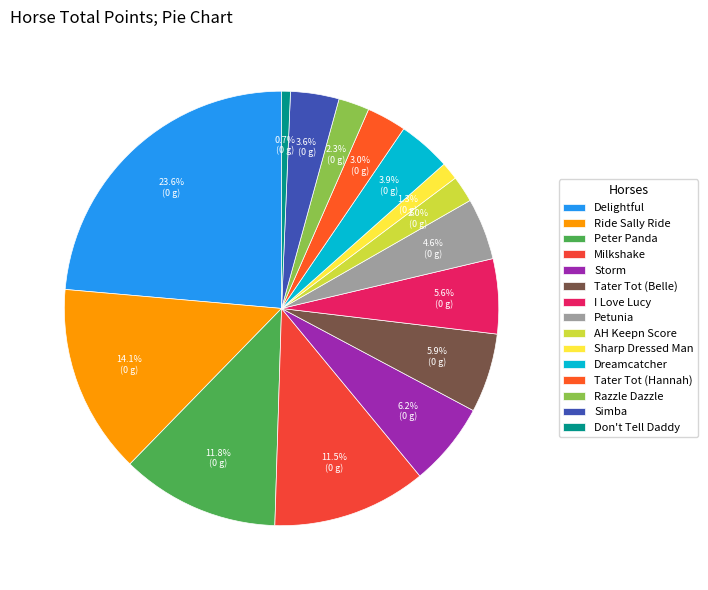

To the nearest percent, what is the average slice percentage?

7%